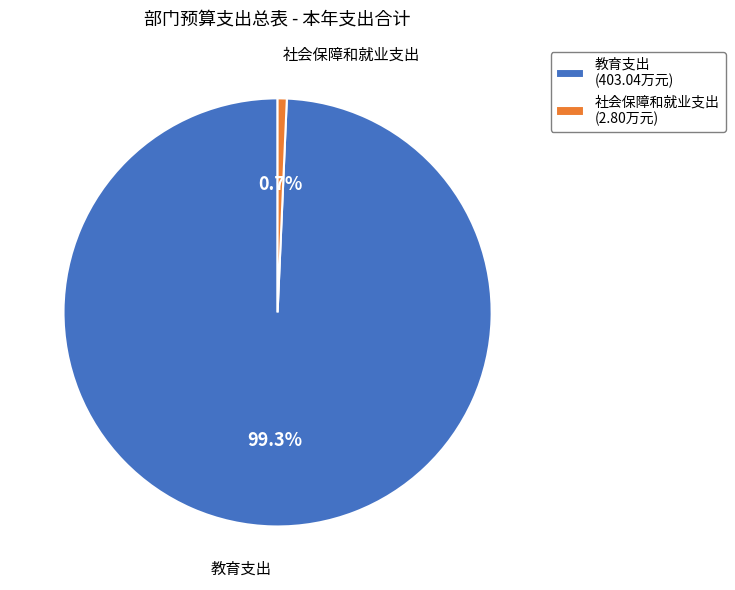

Between 社会保障和就业支出 and 教育支出, which is larger?

教育支出